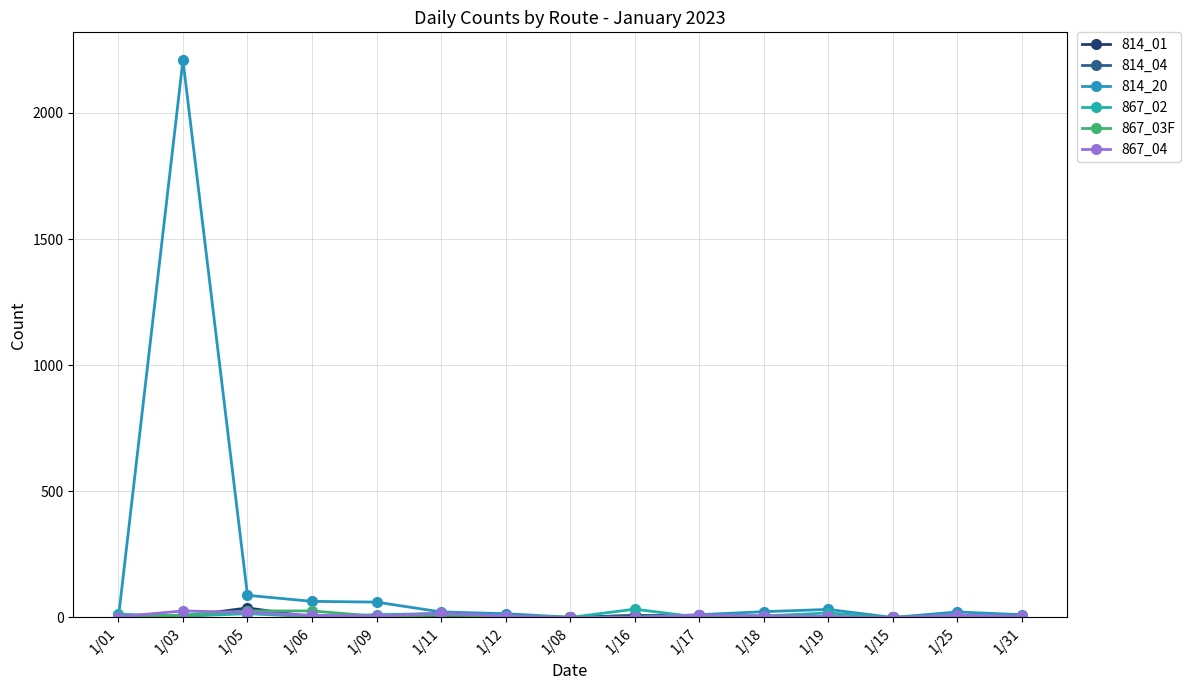

What position from the right is 1/25?

2